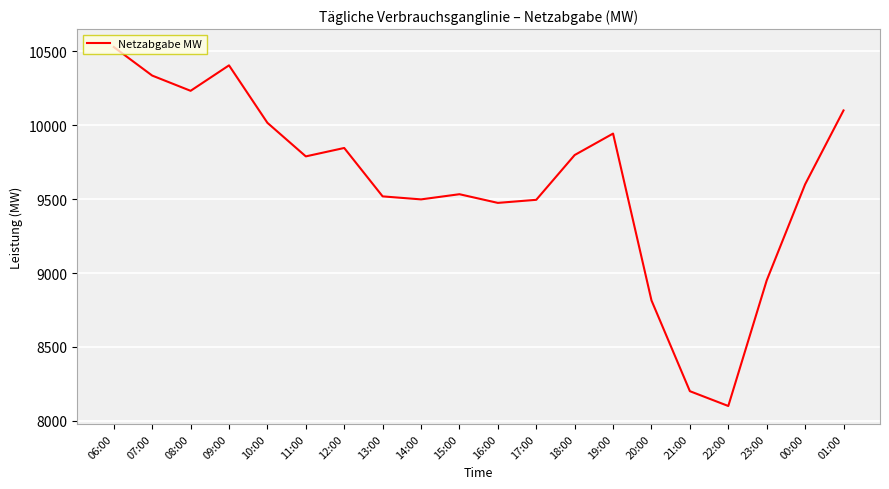

Which category has the lowest value across all series?

22:00